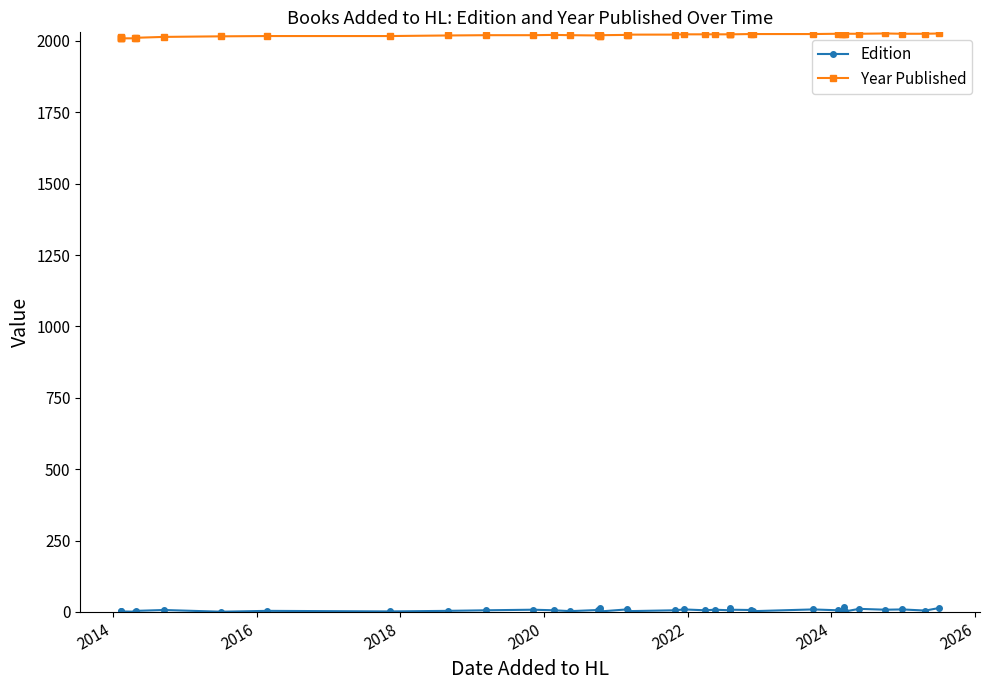

Is this an area chart (filled region under the line)?

No